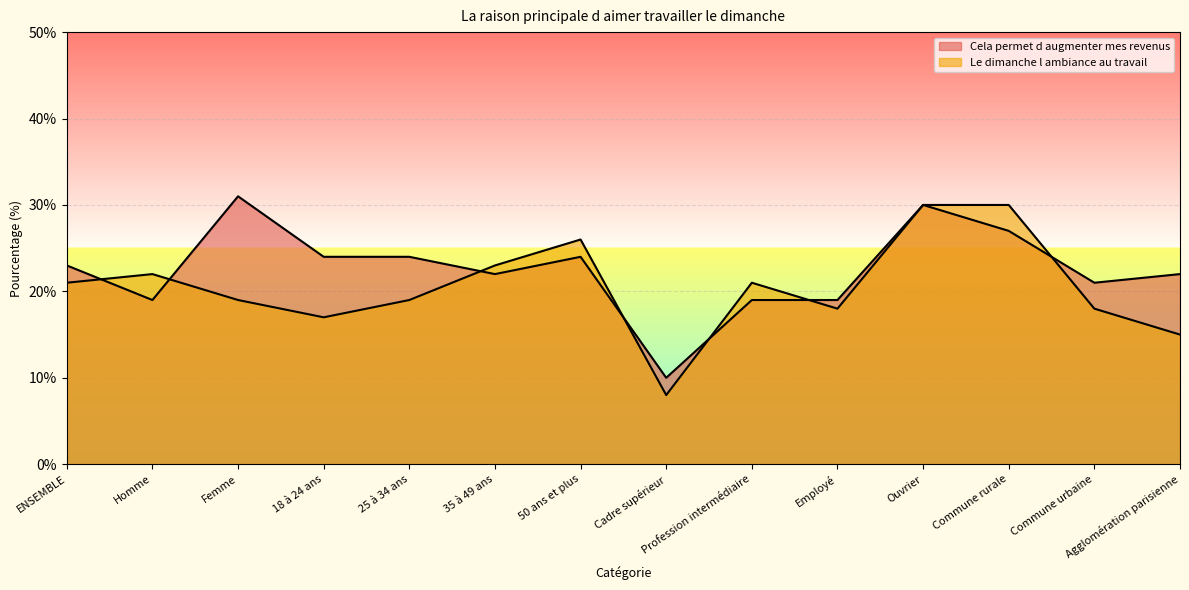

True or false: Le dimanche l ambiance au travail and Cela permet d augmenter mes revenus cross at least once.

True